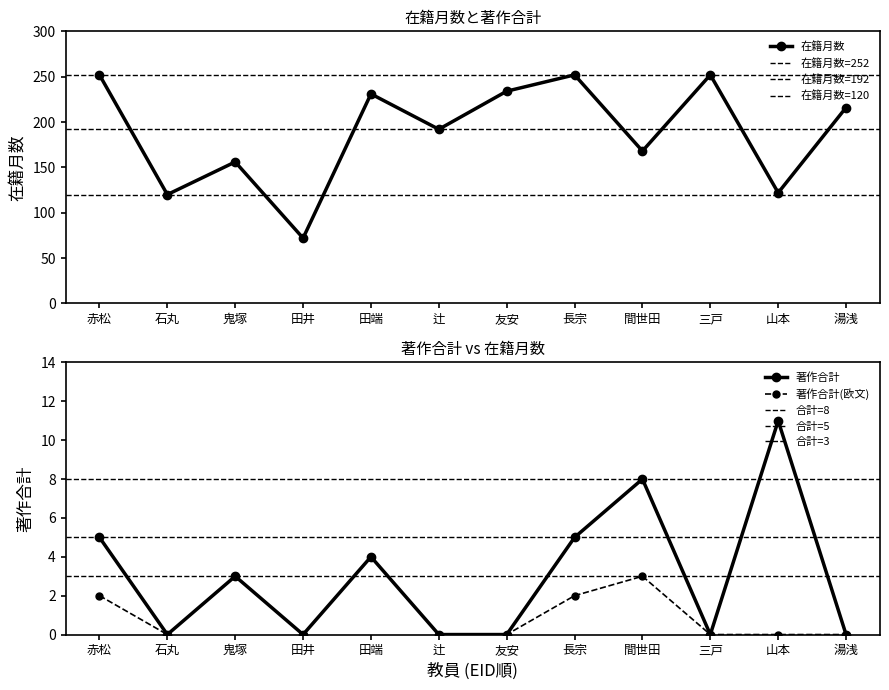

What are all the series names shown in the legend?

在籍月数, 著作合計, 著作合計(欧文)